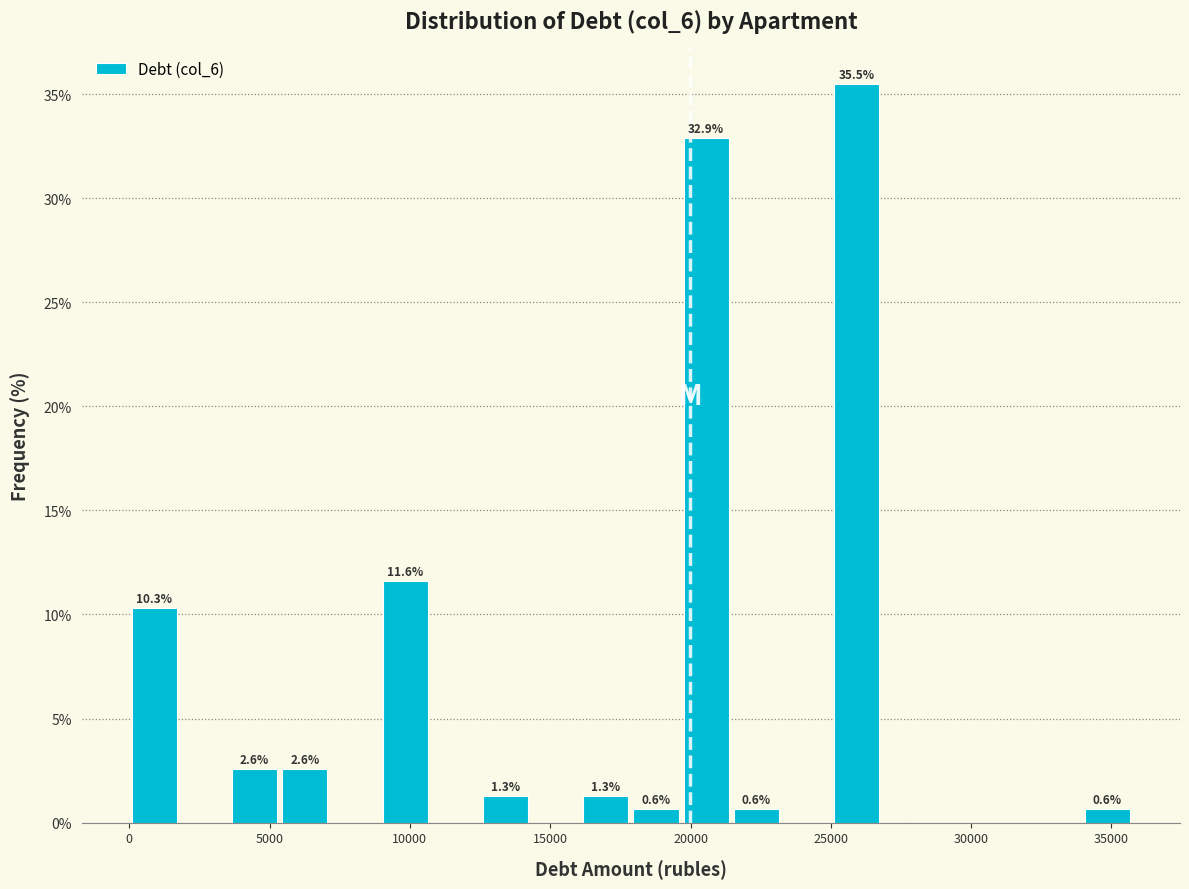

Read against the x-axis, roughly where is the centre of the tallest bar?

26000